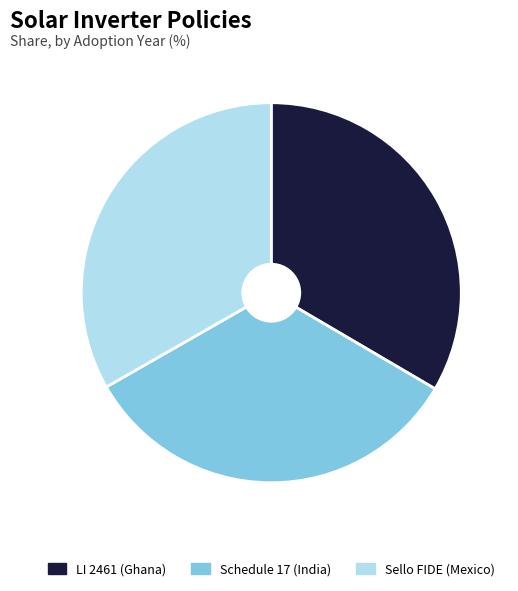

Approximately how many times larger is the value at LI 2461 (Ghana) compared to Sello FIDE (Mexico)?

1.0